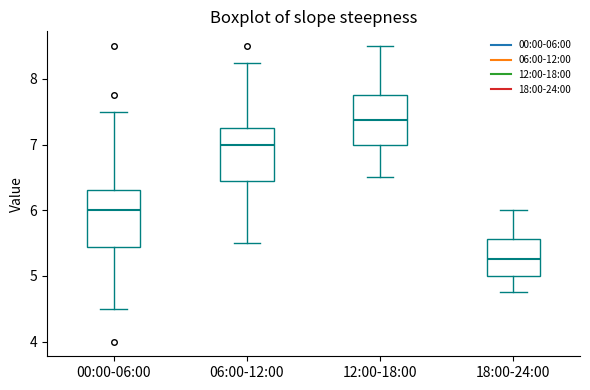

Reading left to right, transcribe this box plot: for each box, give where its median line is, the range the box spans, and where its two whiskers end, as read against the y-axis. The values are not printed on the chart, so give them approximately, as read against the axis.

00:00-06:00: median 6.0, box 5.4 to 6.3, whiskers 4.5 to 7.5
06:00-12:00: median 7.0, box 6.4 to 7.3, whiskers 5.5 to 8.3
12:00-18:00: median 7.4, box 7.0 to 7.8, whiskers 6.5 to 8.5
18:00-24:00: median 5.3, box 5.0 to 5.6, whiskers 4.8 to 6.0